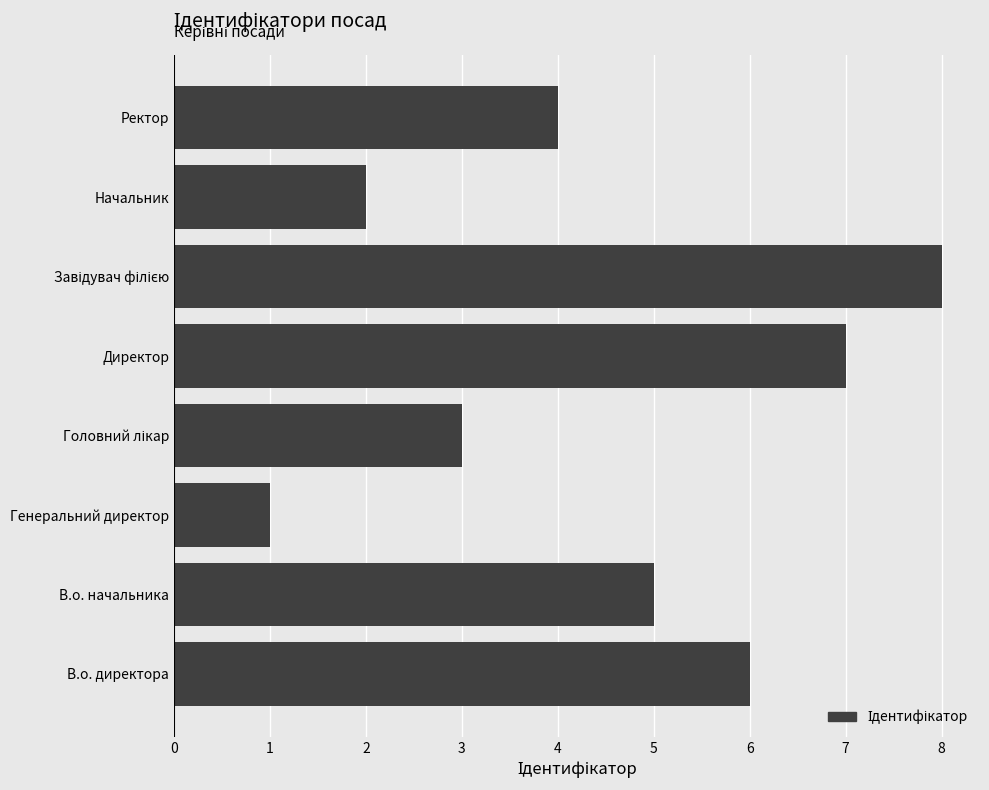

Approximately how many times larger is the value at Начальник compared to Ректор?

0.5